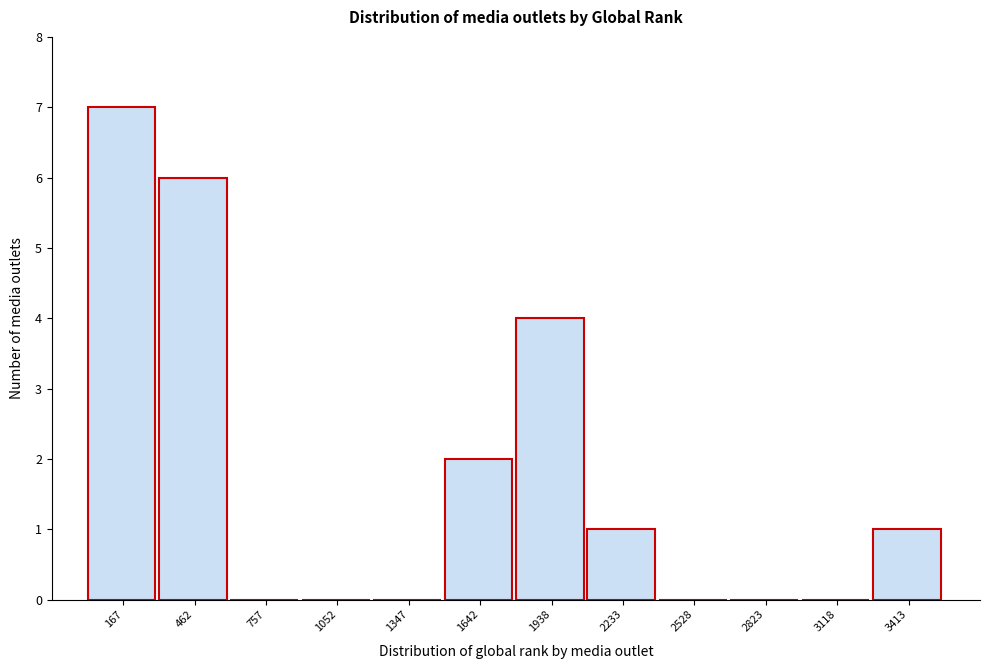

Reading right to left, transcribe all the data shown in this chart.

3413=1	3118=0	2823=0	2528=0	2233=1	1938=4	1642=2	1347=0	1052=0	757=0	462=6	167=7